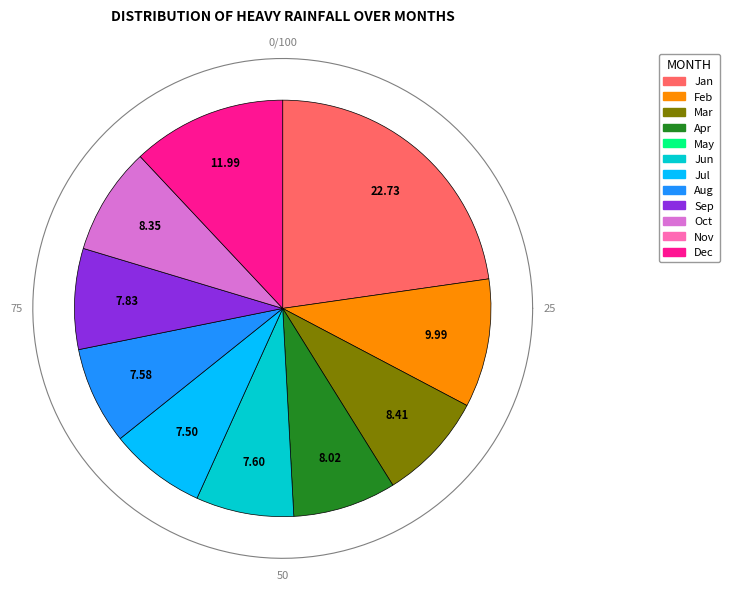

Combined, what portion of the pie is pct25 and pct65?

16.0%